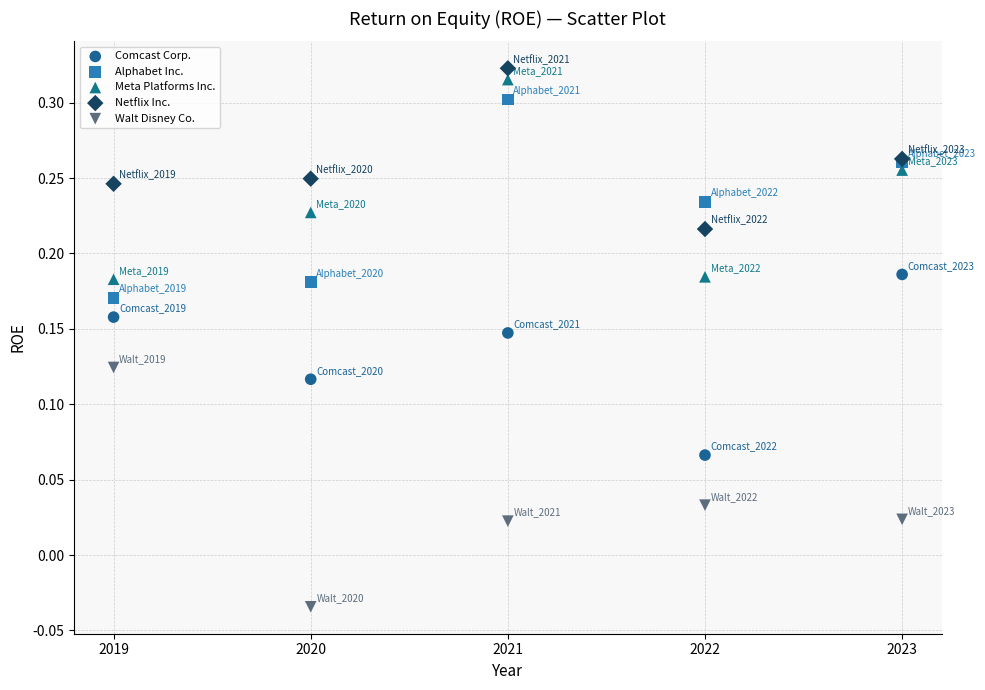

Which series contains the lowest Y value?

Walt Disney Co.